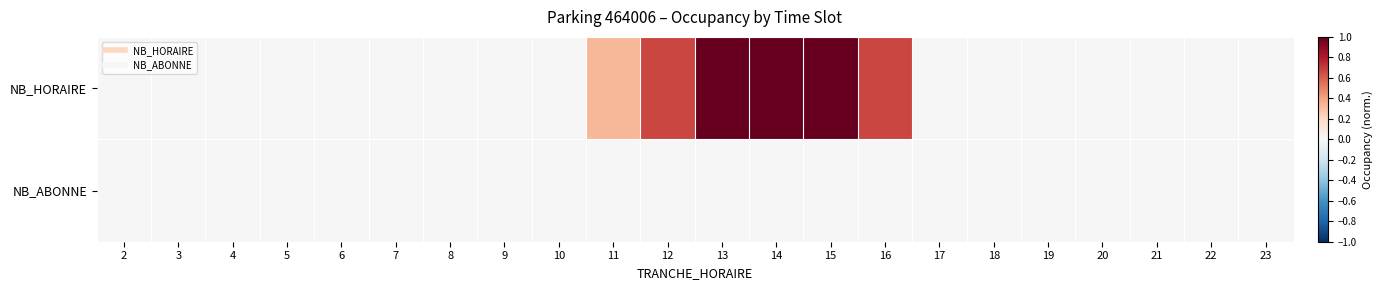

Which series has the widest spread of values?

NB_HORAIRE